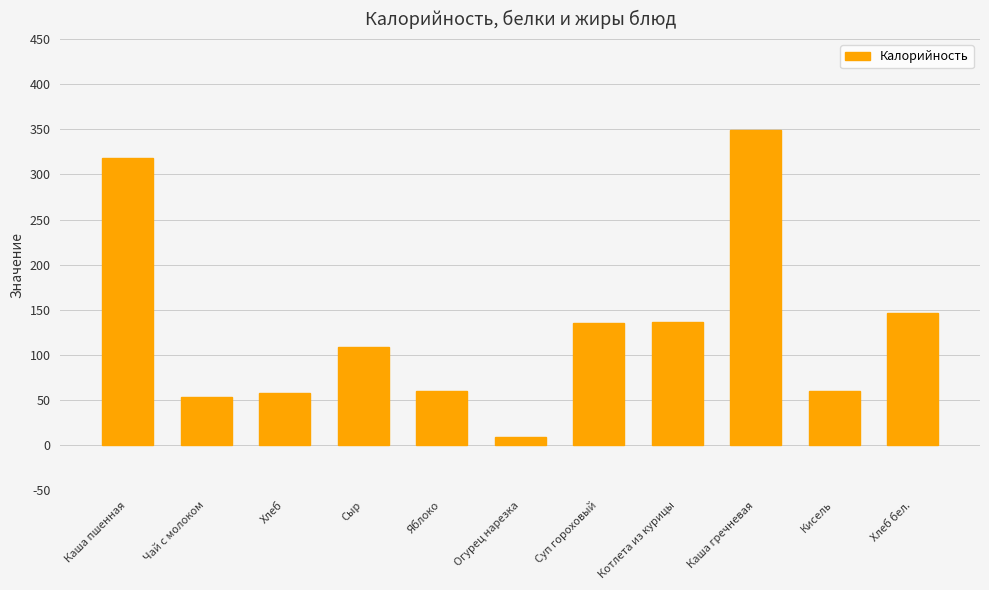

What is the sum of all values?

1436.8